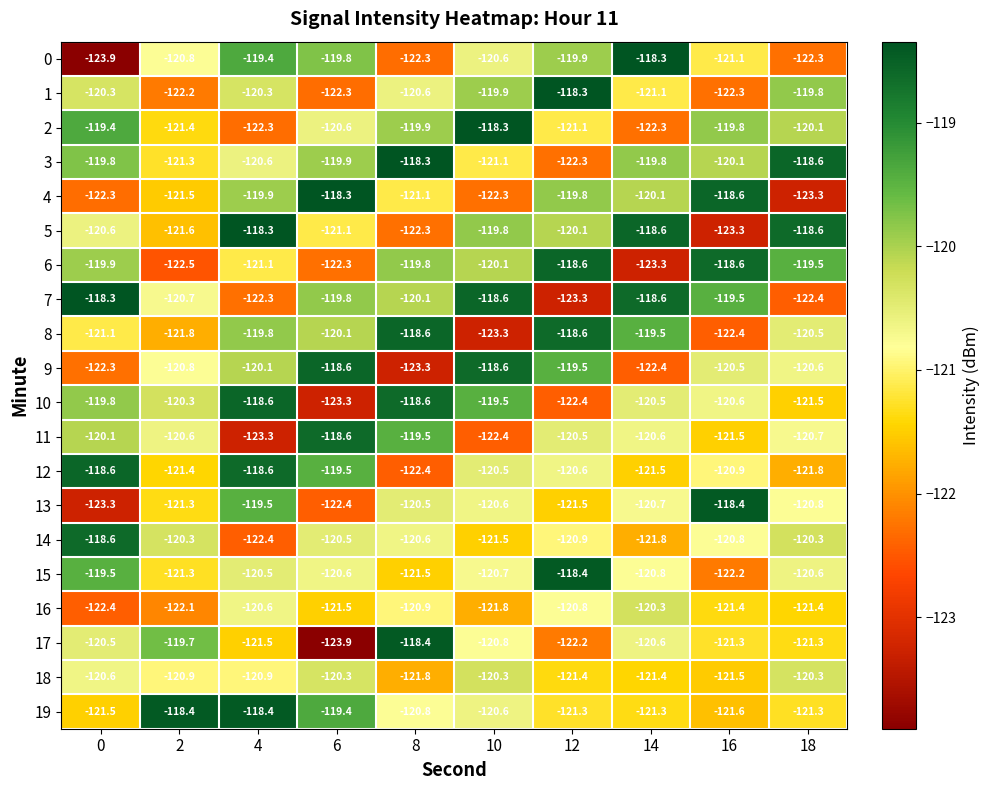

Which series has the largest total across all categories?

3